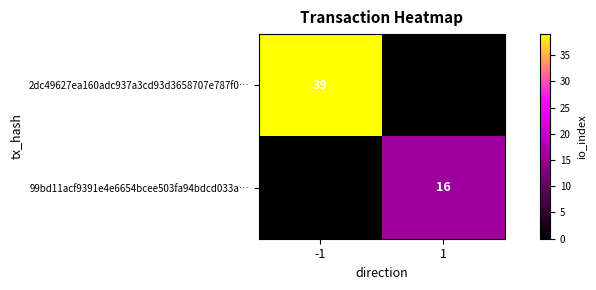

True or false: 99bd11acf9391e4e6654bcee503fa94bdcd033a… has a value of 16 at 1.

True